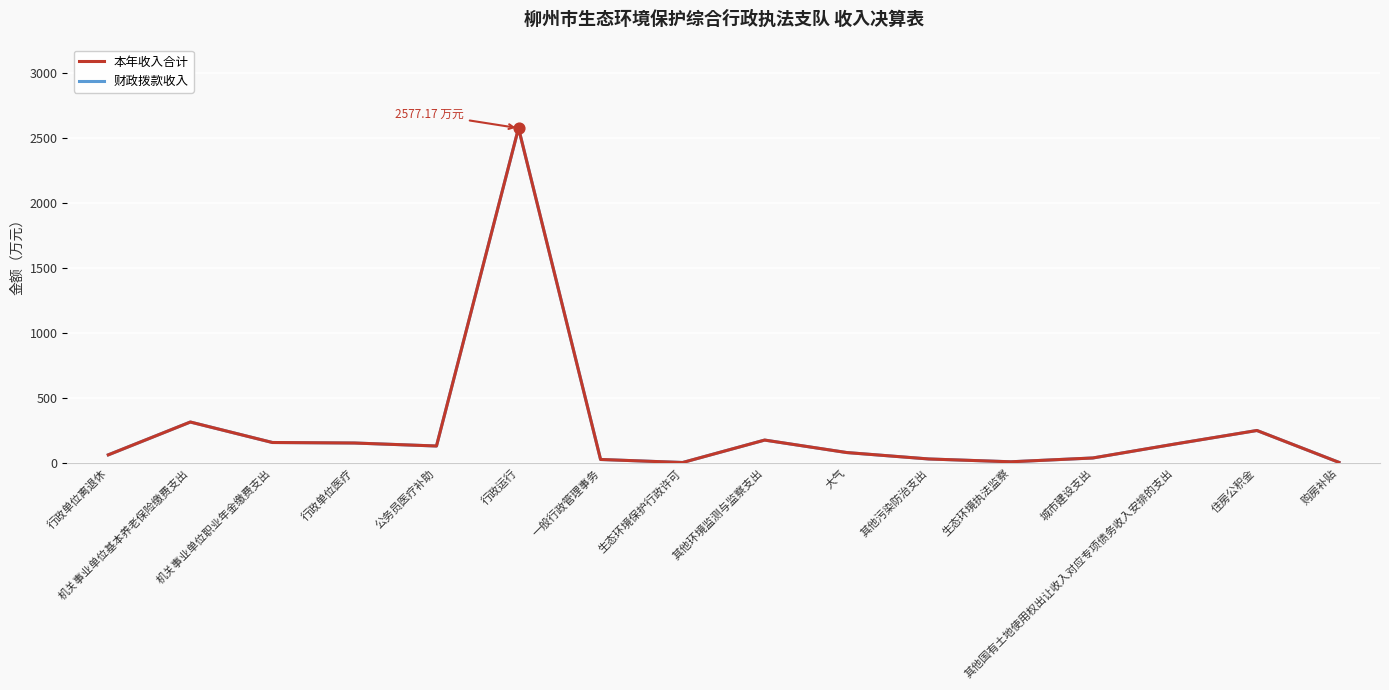

Is this an area chart (filled region under the line)?

No